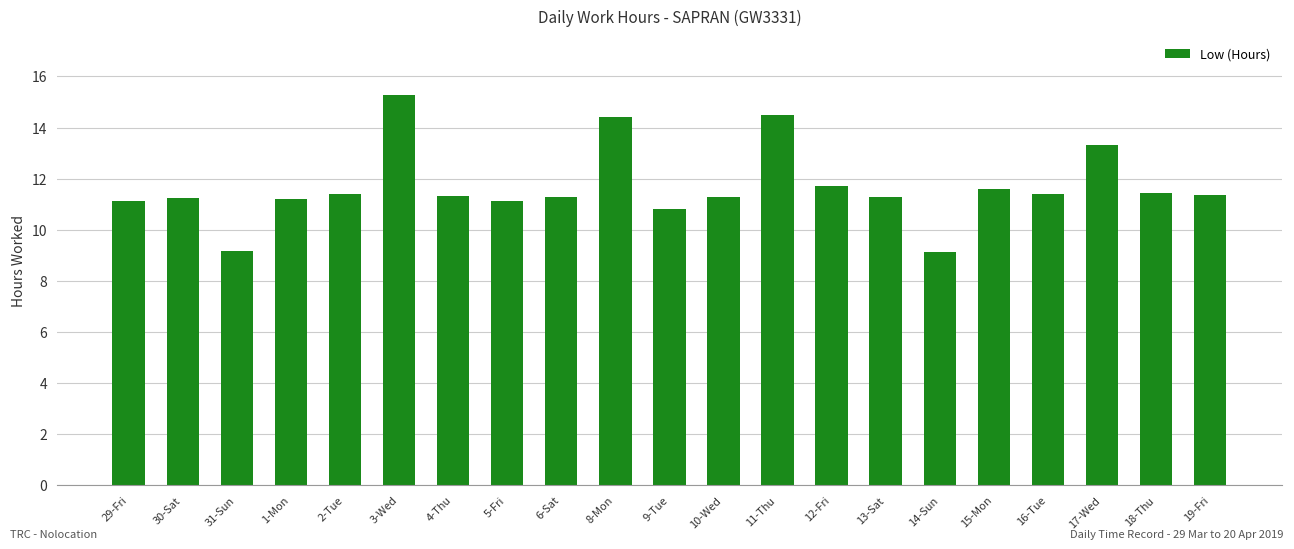

Which label corresponds to the largest value in the chart?

3-Wed